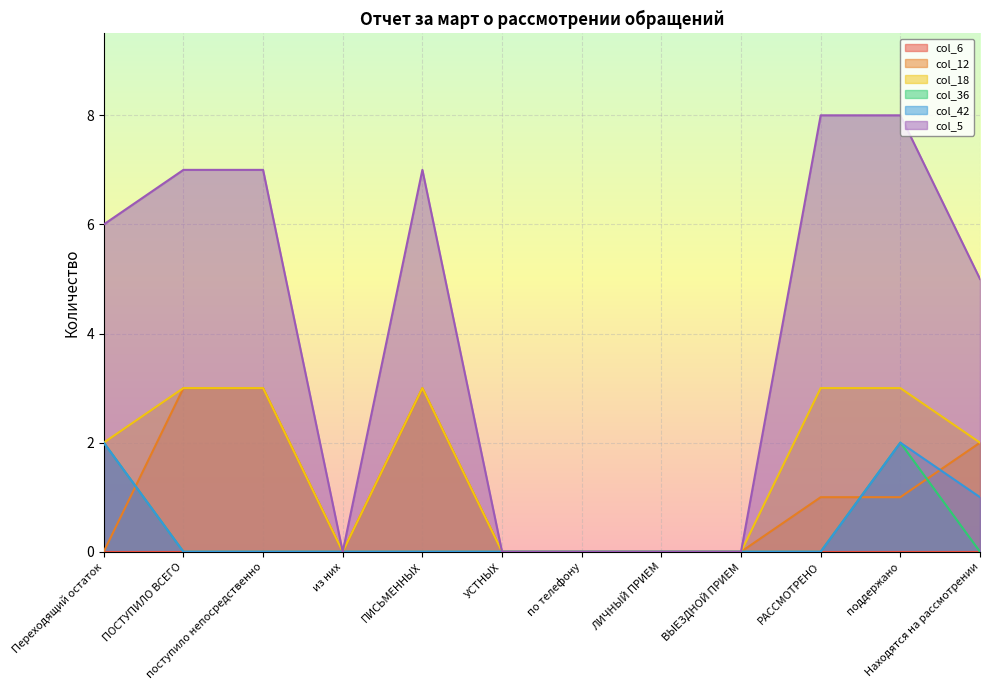

Is the value of col_42 at поддержано greater than the value of col_12 at Находятся на рассмотрении?

No